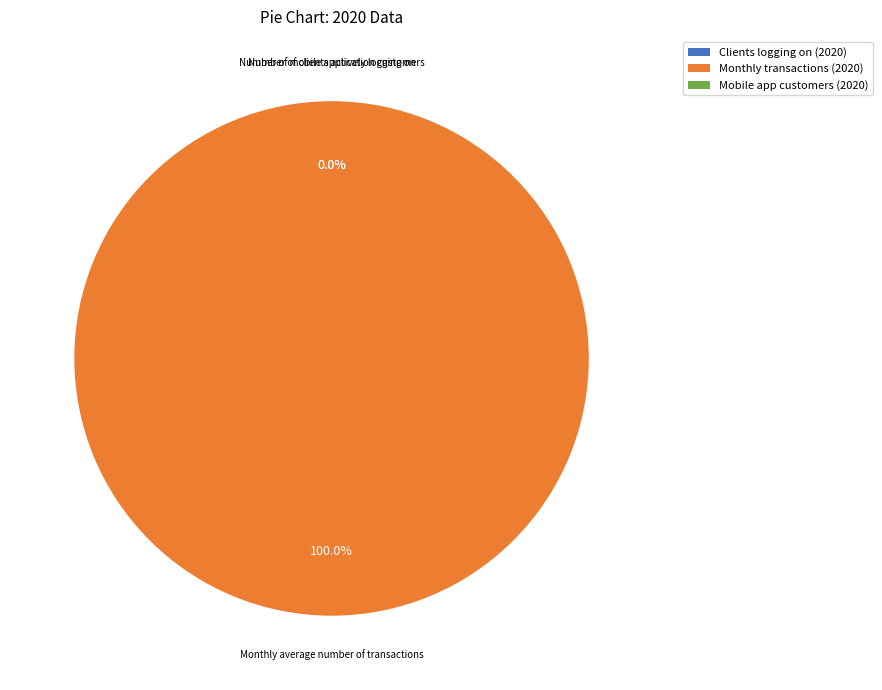

To the nearest percent, what portion does Monthly average number of transactions represent?

100%